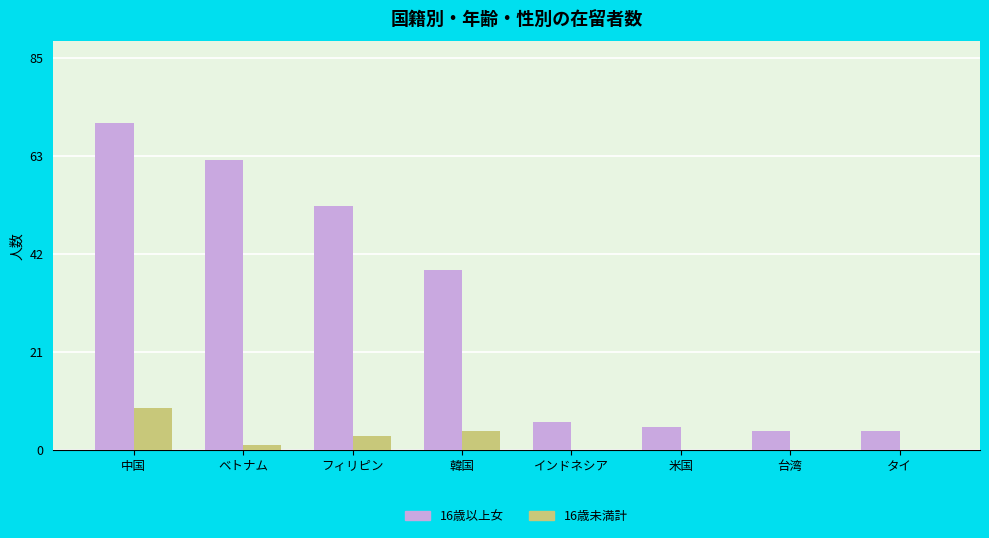

Are the bars grouped side by side (vs. stacked)?

Yes